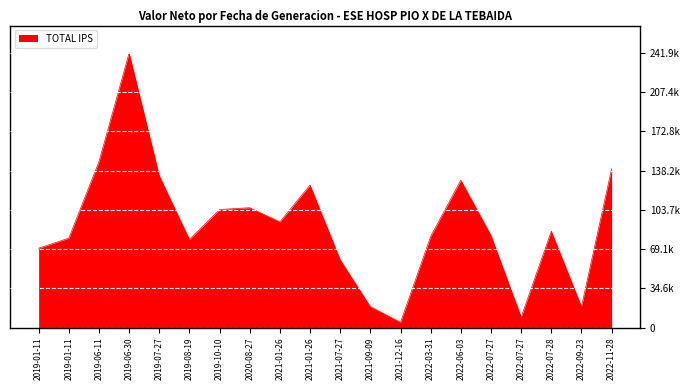

What is the difference between the maximum and second lowest values?

232737